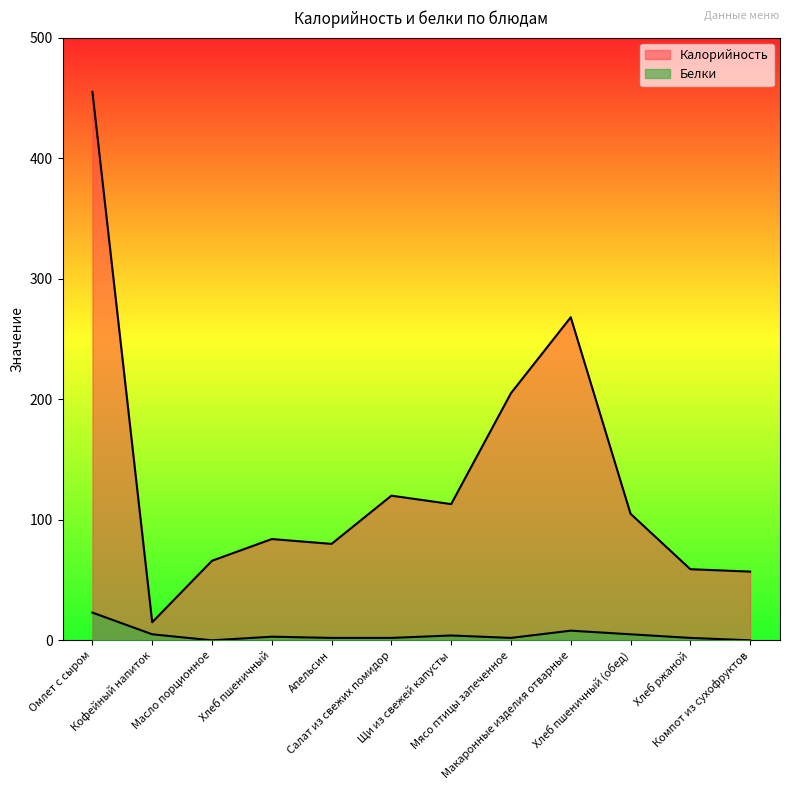

True or false: Калорийность and Белки cross at least once.

False